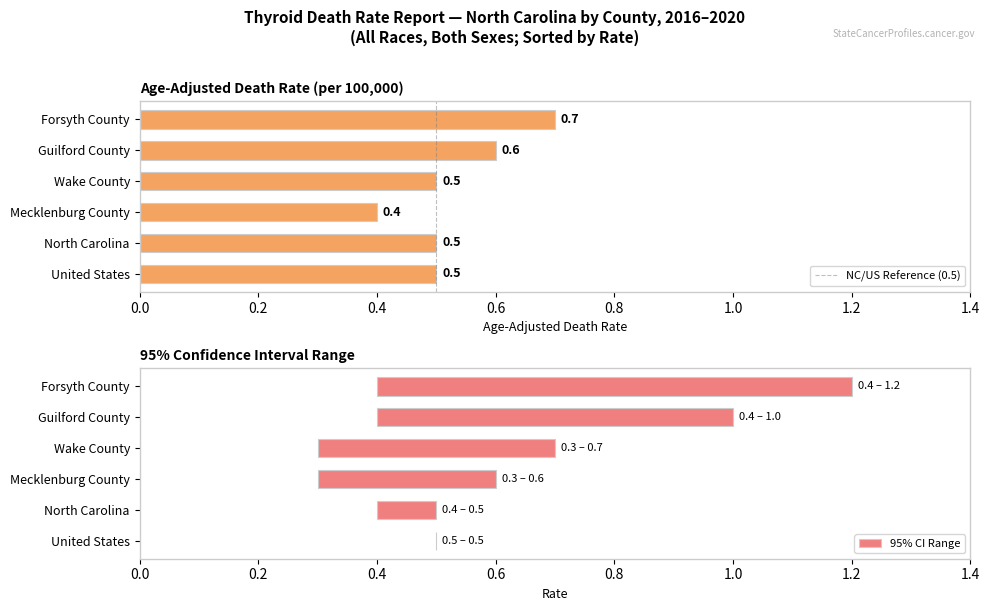

True or false: Age-Adjusted Death Rate has a value of 0.6 at Guilford County.

True